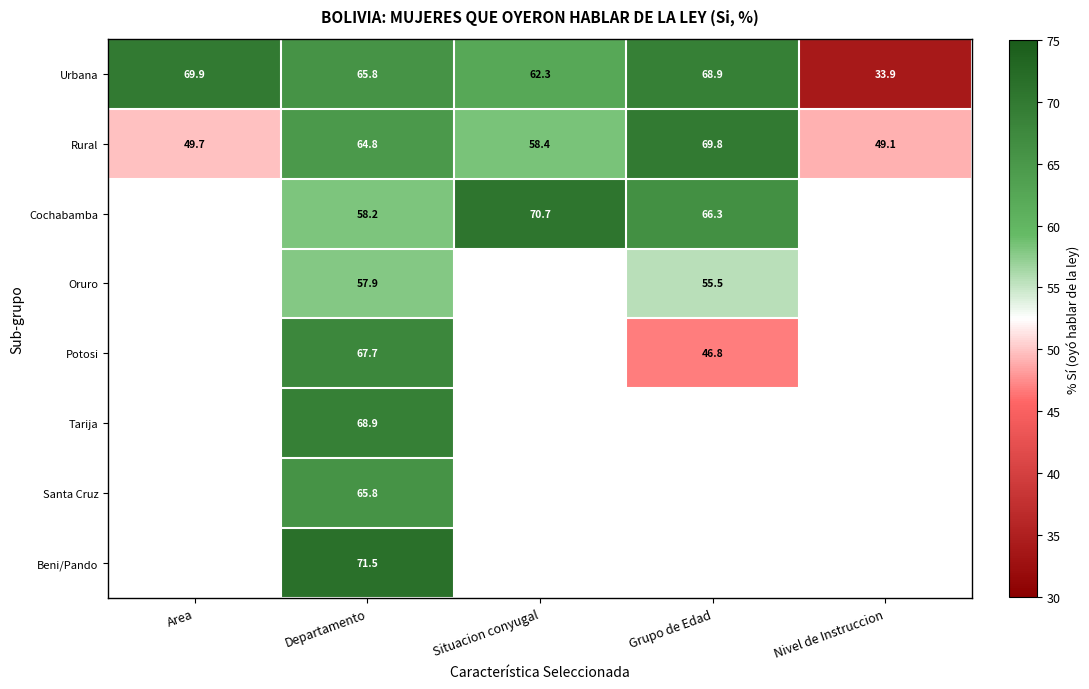

At how many categories does at least one series exceed 34?

5